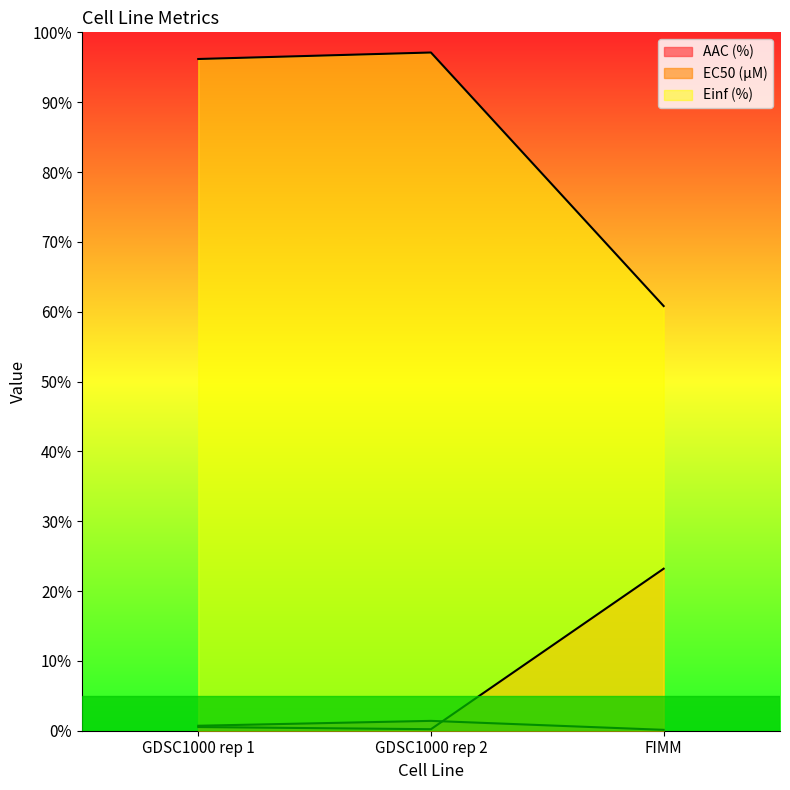

True or false: EC50 (µM) has a value of 23.2 at FIMM.

True